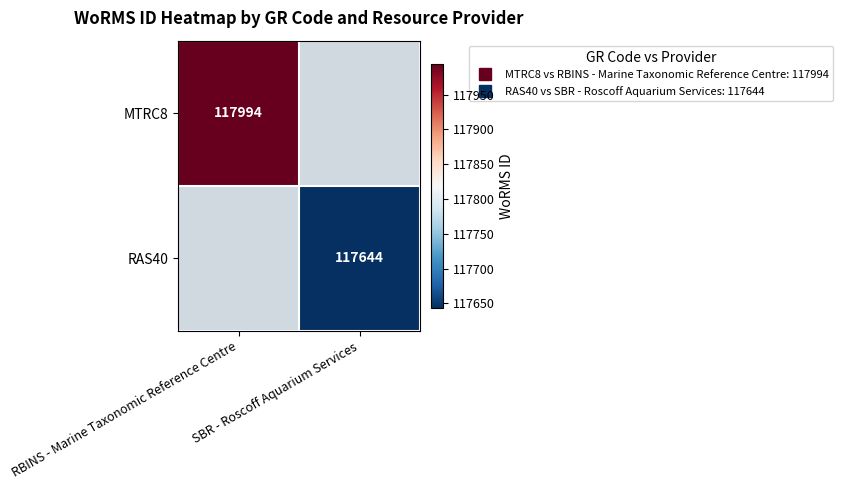

What is the maximum value for MTRC8?

117994.0